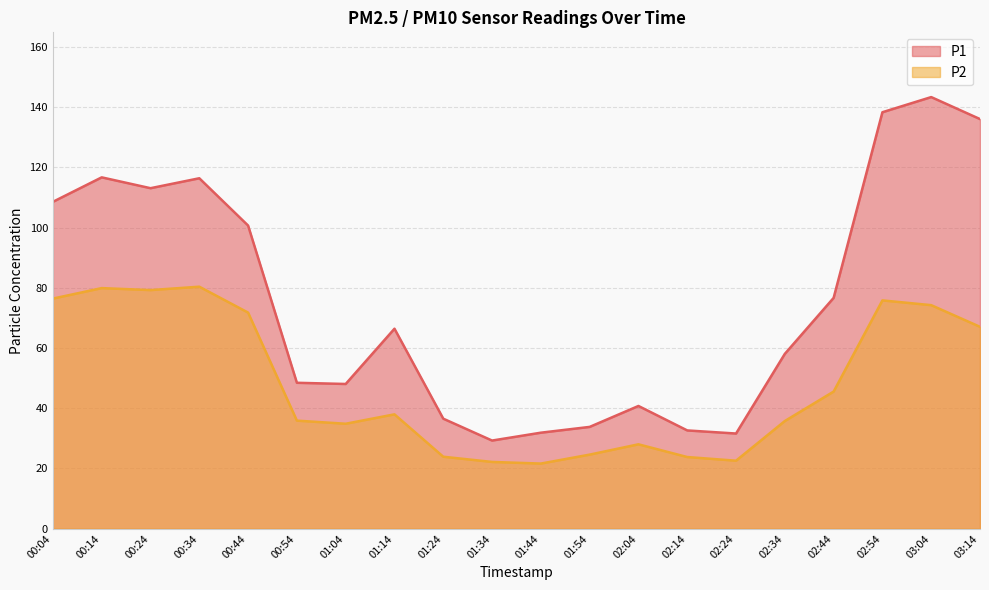

The P2 series shows 37.0 at 01:24. True or false?

False